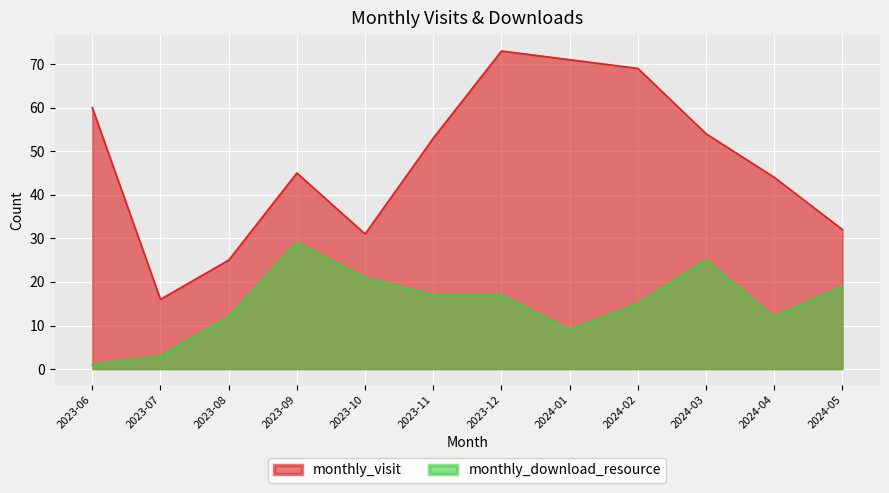

What is the sum of all monthly_download_resource values?

180